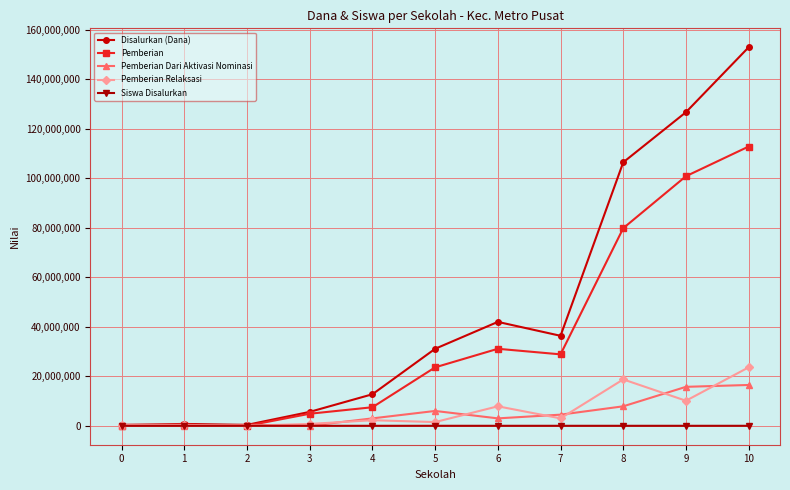

Between 4 and 6, which series saw the biggest shift?

Disalurkan (Dana)